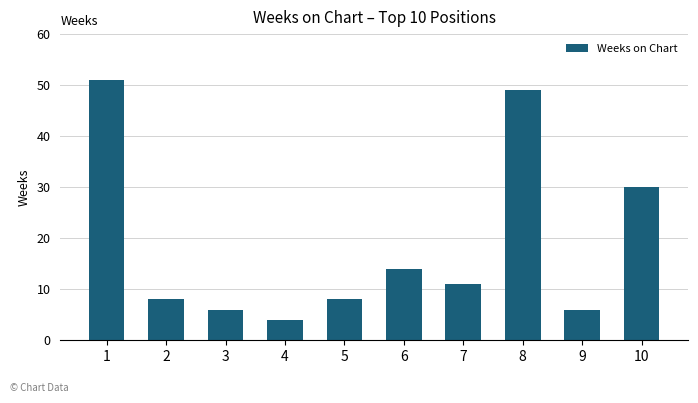

Does the chart contain stacked bars?

No